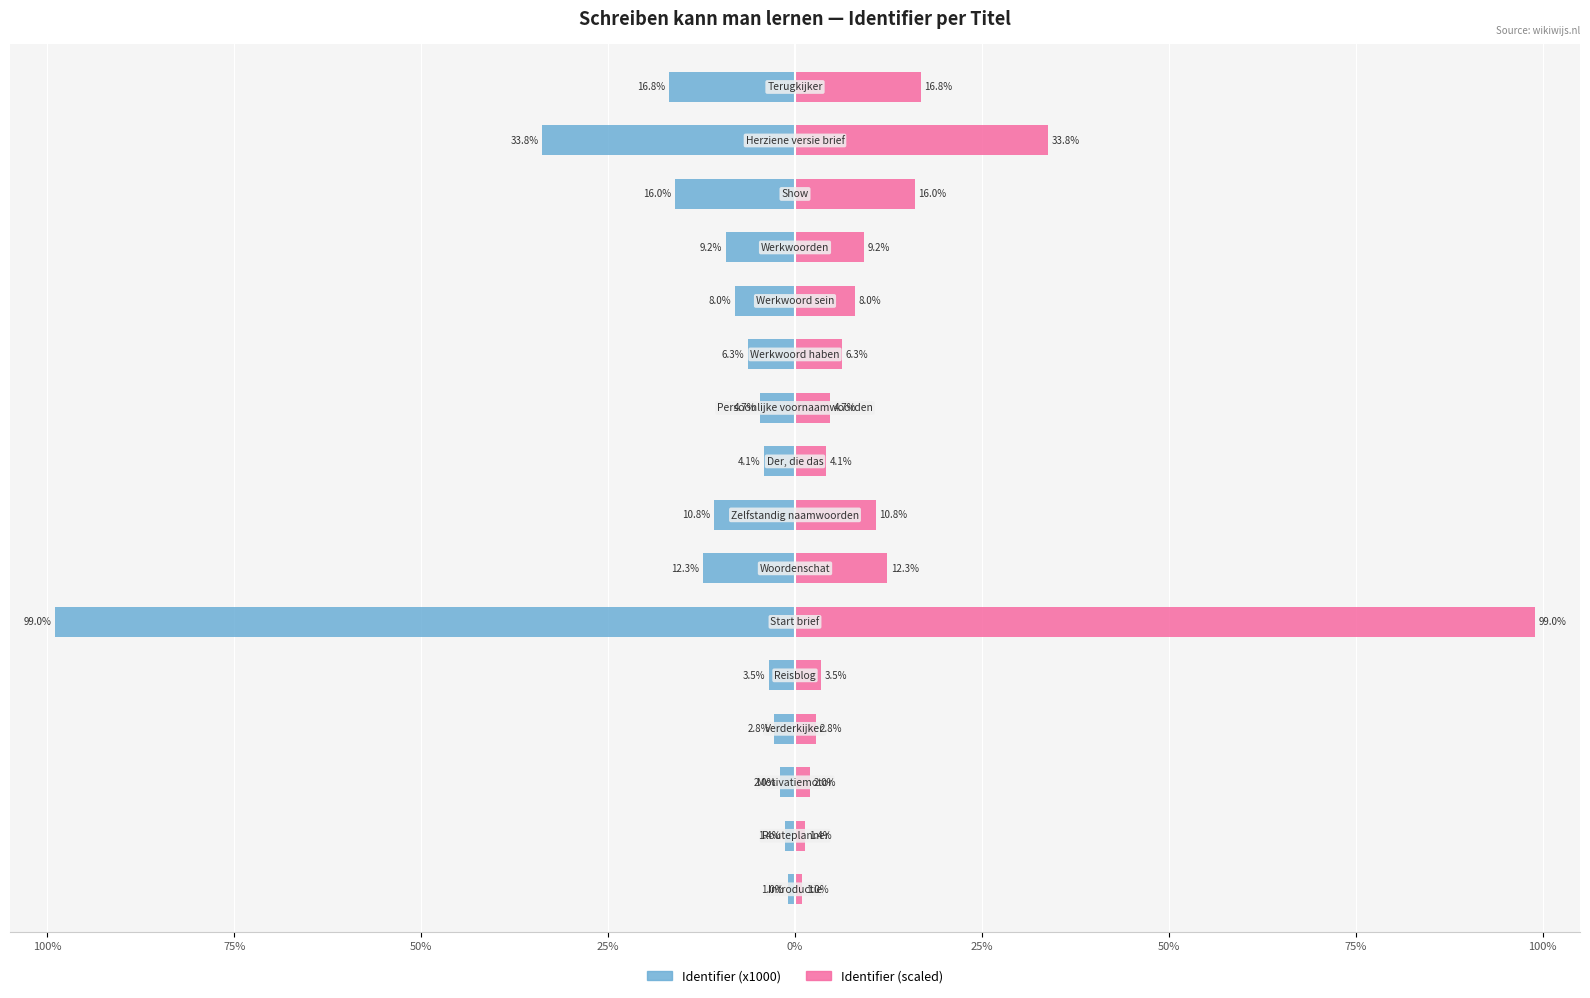

The Identifier (scaled) series shows 1.2 at 50%. True or false?

False